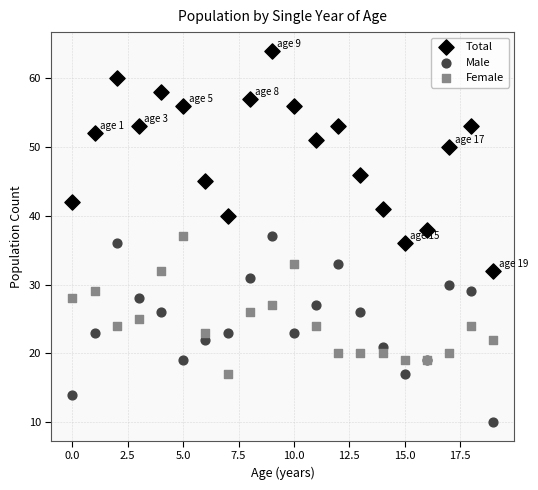

Which series contains the lowest Y value?

Male